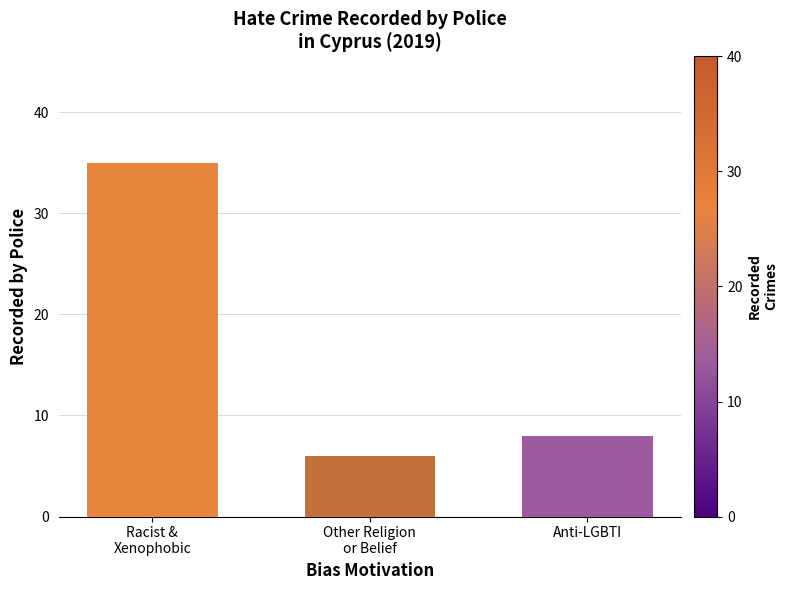

What is the minimum value shown in the chart?

6